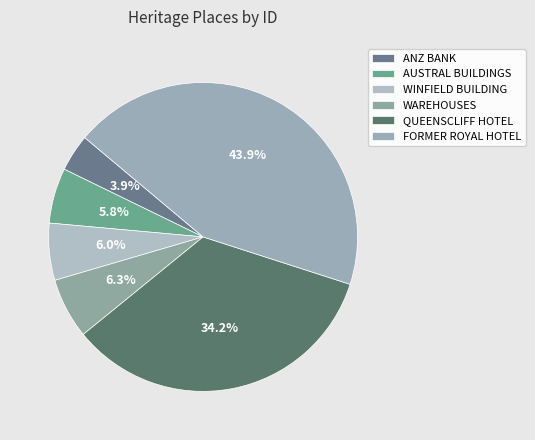

How many slices are in this pie chart?

6